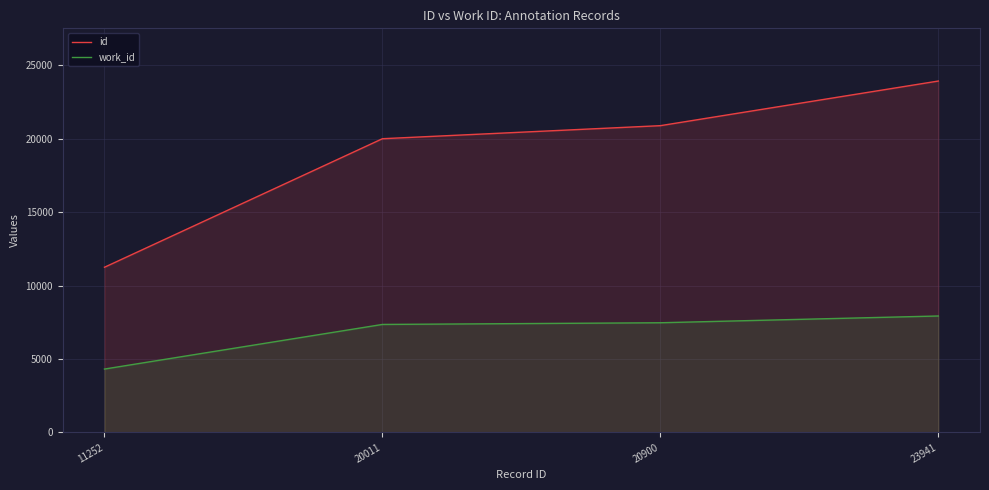

Is the value of work_id at 11252 greater than the value of id at 23941?

No